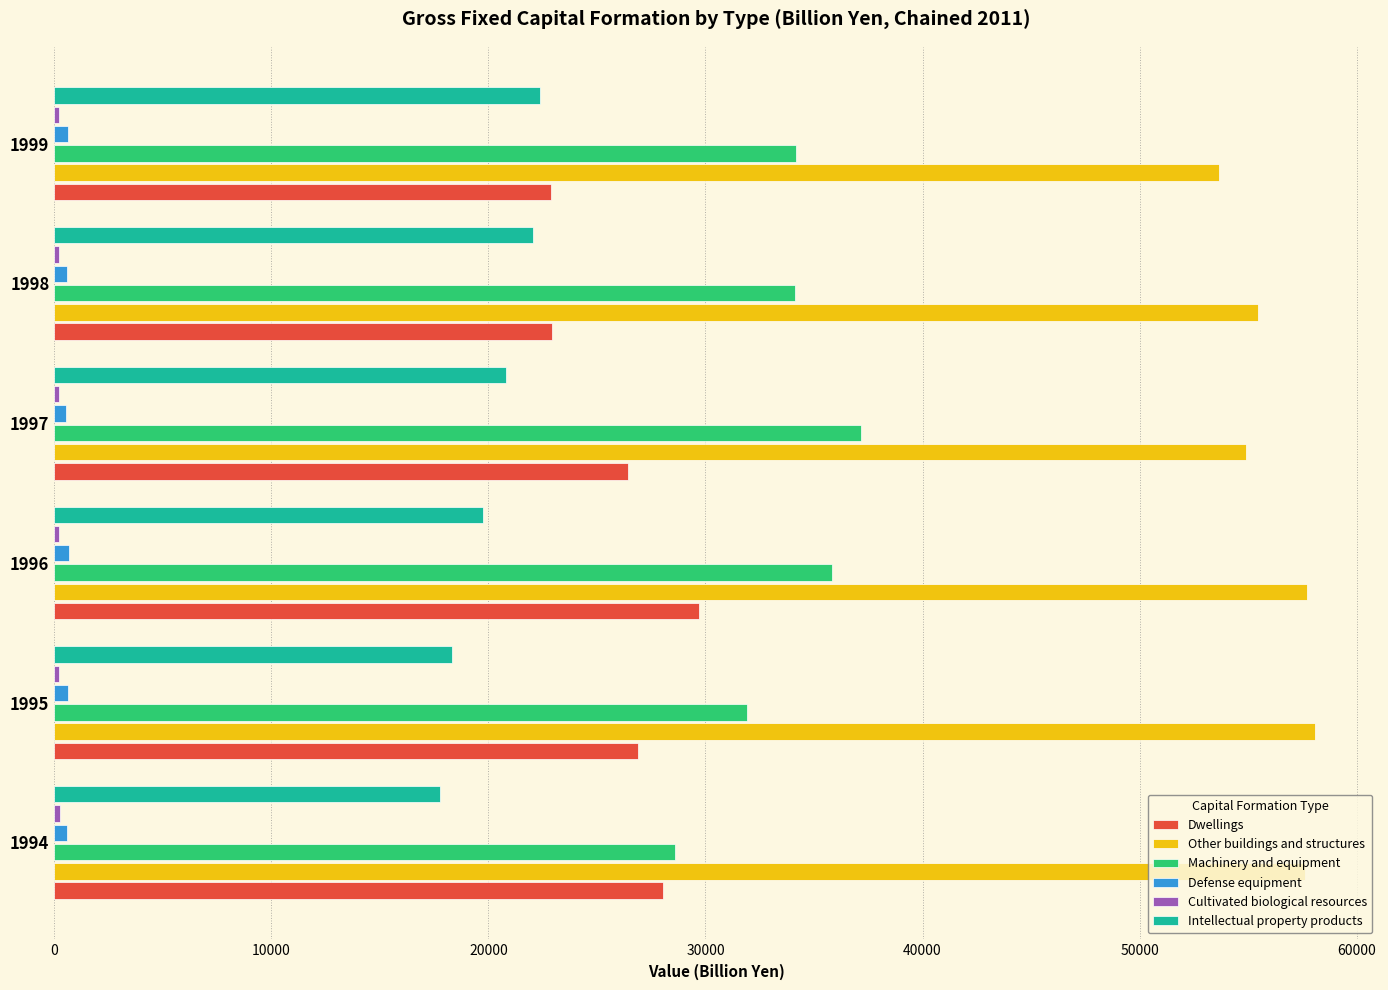

What is the minimum value for Dwellings?

22879.6